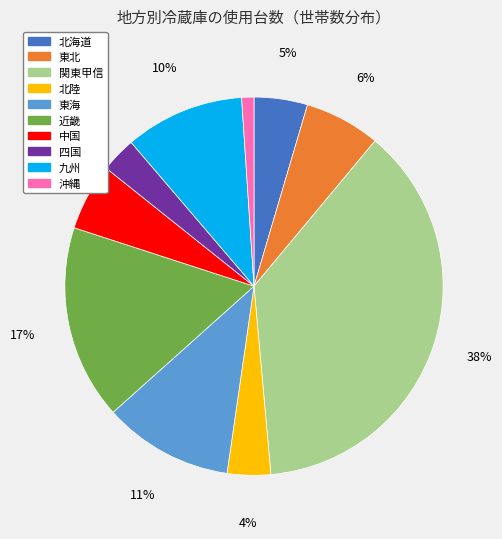

Between 近畿 and 沖縄, which is larger?

近畿